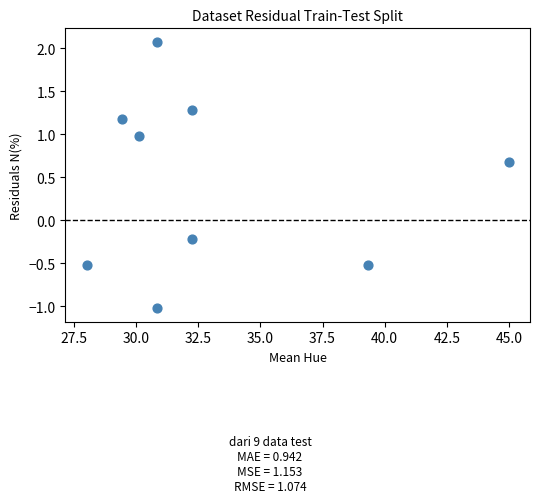

What is the range of Y values (max minus min)?

3.1